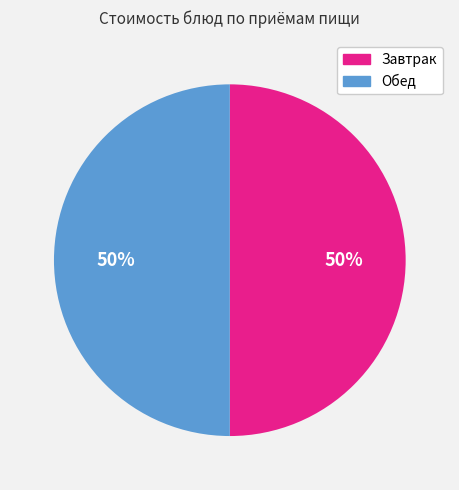

To the nearest percent, what is the average slice percentage?

50%